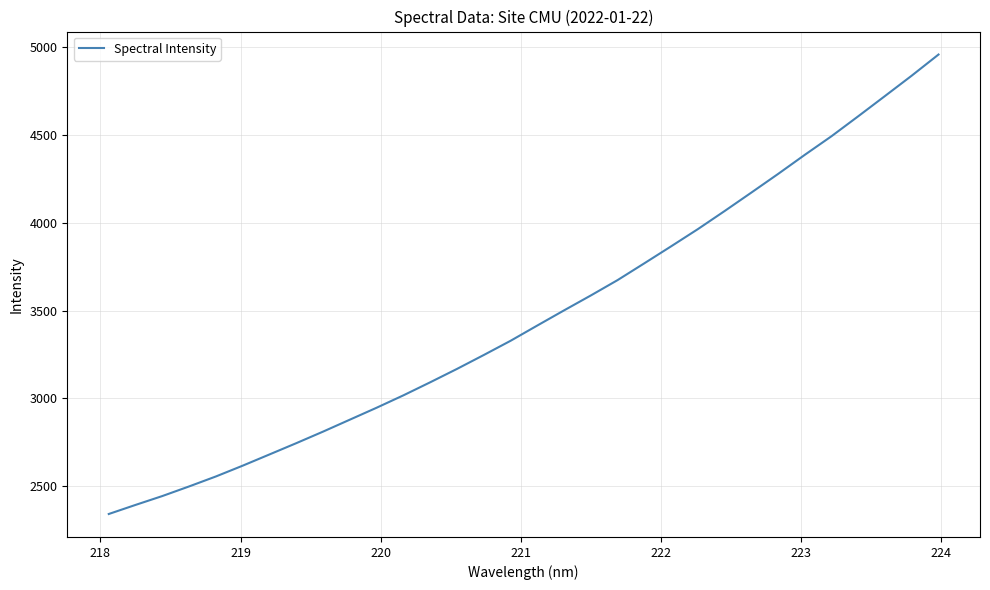

What is the sum of all values?

111077.8